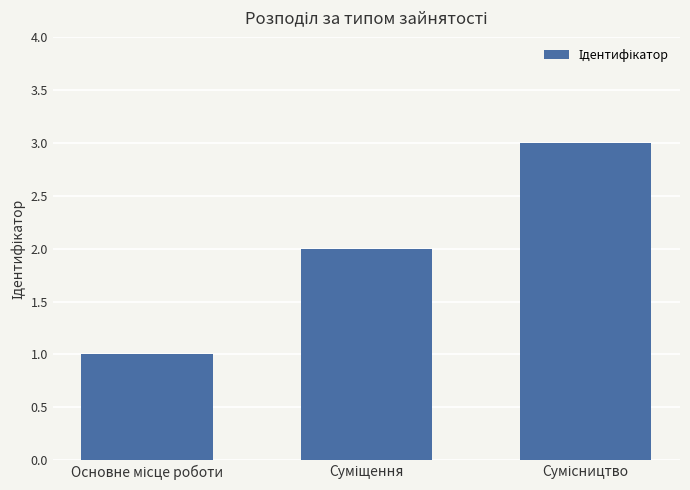

What is the maximum value shown in the chart?

3